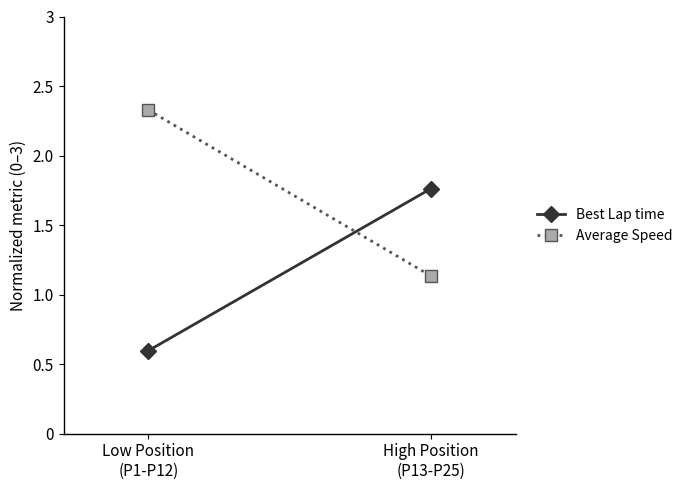

True or false: Average Speed has a value of 2.3 at Low Position
(P1-P12).

True